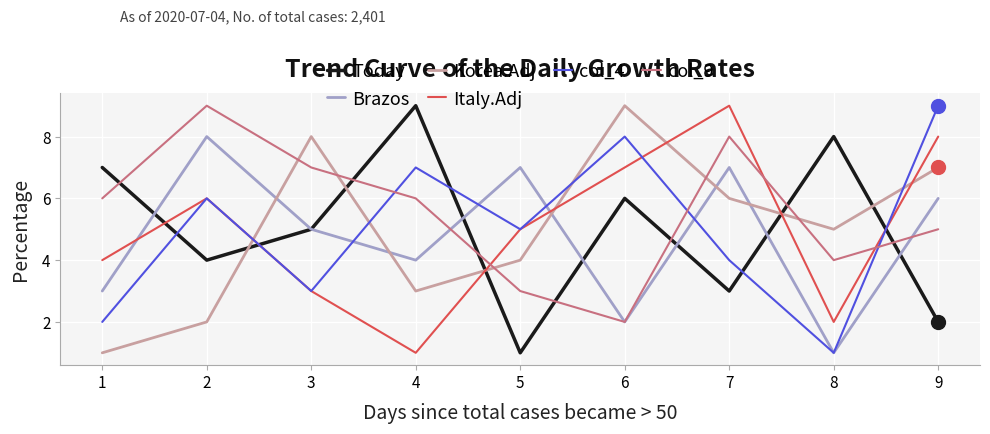

What is the difference between the second highest and minimum values in the Brazos series?

6